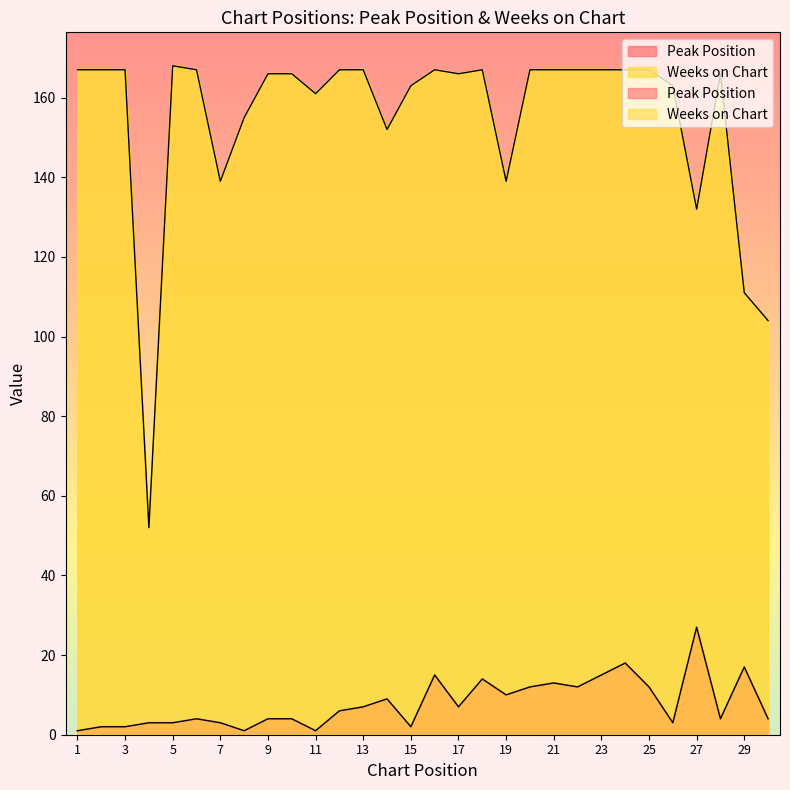

What are all the series names shown in the legend?

Peak Position, Weeks on Chart